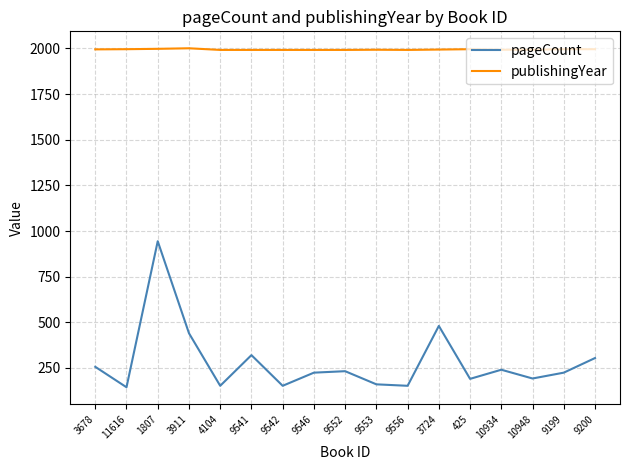

What value does the pageCount series have at 3724, to the nearest 50?

500